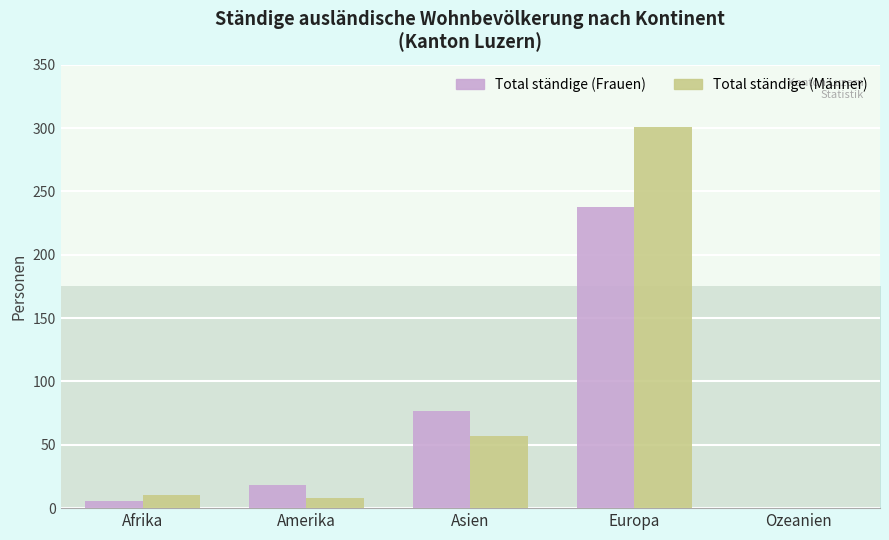

How many positive values does the Total ständige (Männer) series have?

4